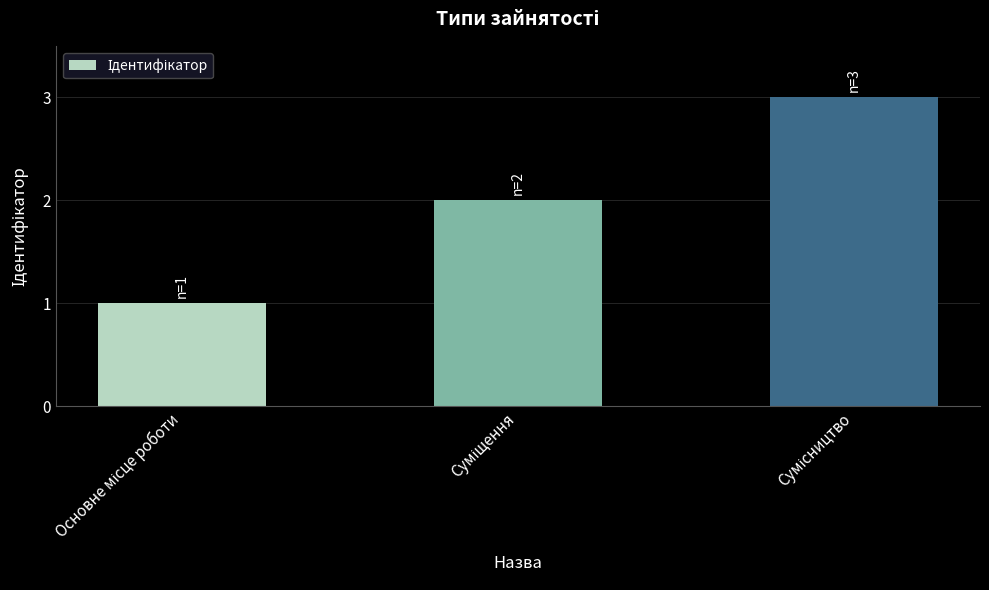

Reading right to left, what are all the values shown in this chart?

3	2	1